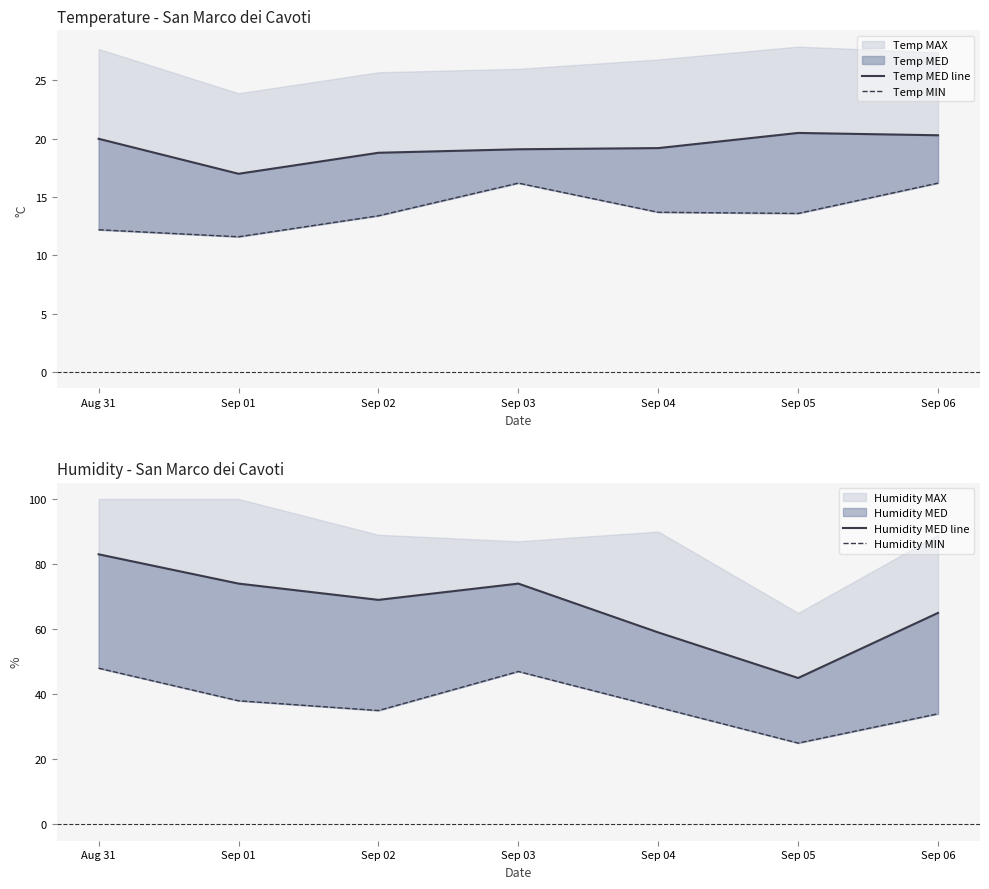

Reading left to right, list all the values displayed in this chart.

Temp MED line: 20.0	17.0	18.8	19.1	19.2	20.5	20.3
Temp MIN: 12.2	11.6	13.4	16.2	13.7	13.6	16.2
Humidity MED line: 83.0	74.0	69.0	74.0	59.0	45.0	65.0
Humidity MIN: 48.0	38.0	35.0	47.0	36.0	25.0	34.0